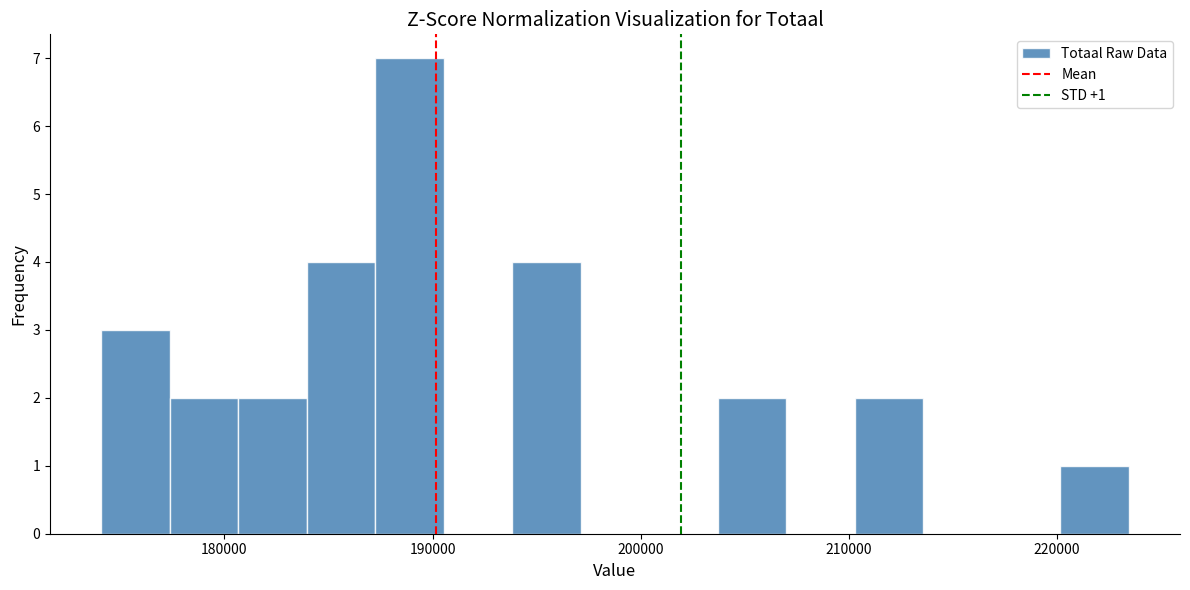

Read against the x-axis, roughly where is the centre of the tallest bar?

189000